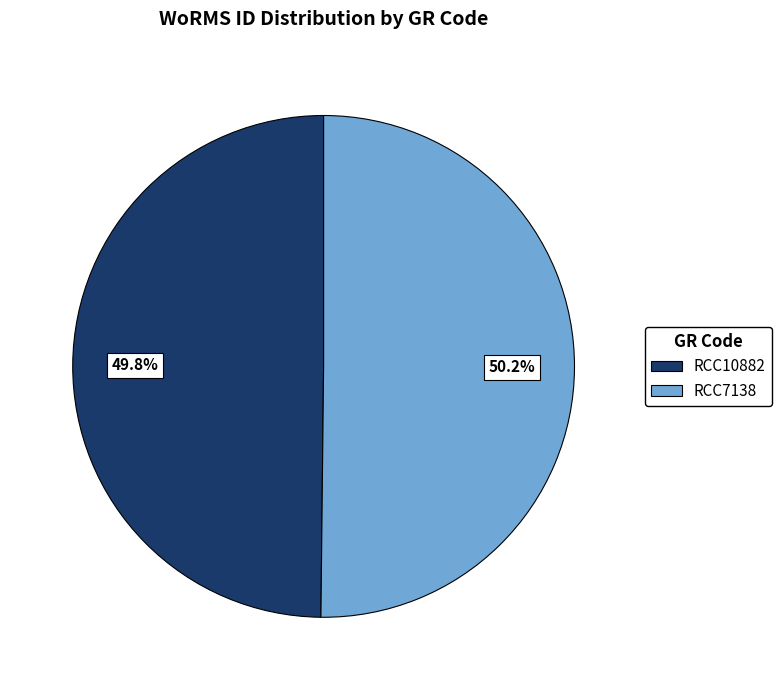

How many segments does this pie chart have?

2